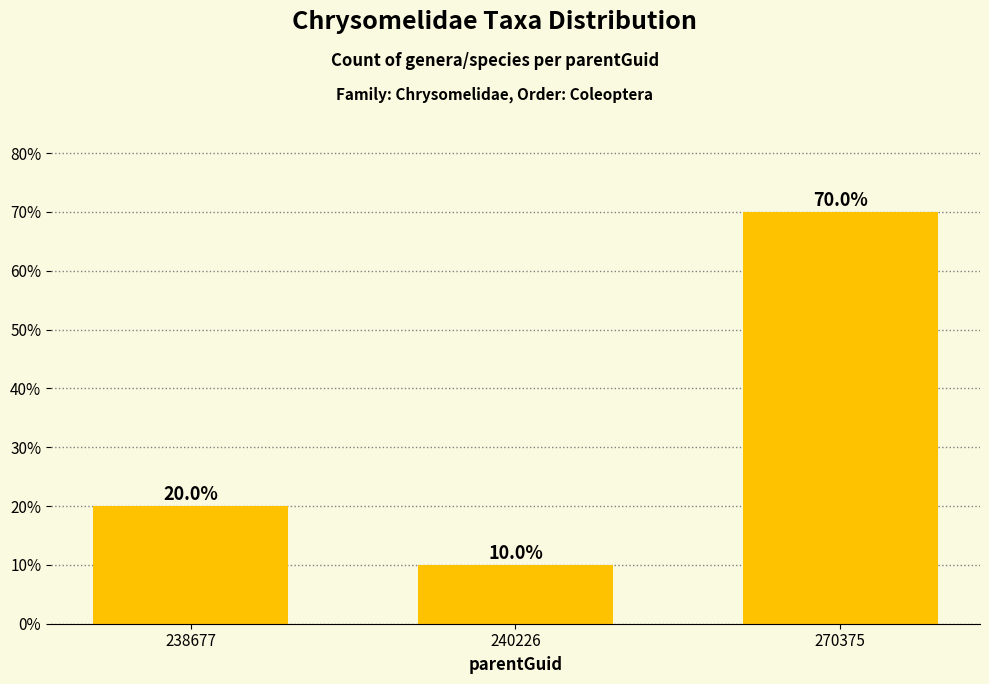

Does the chart contain any negative values?

No